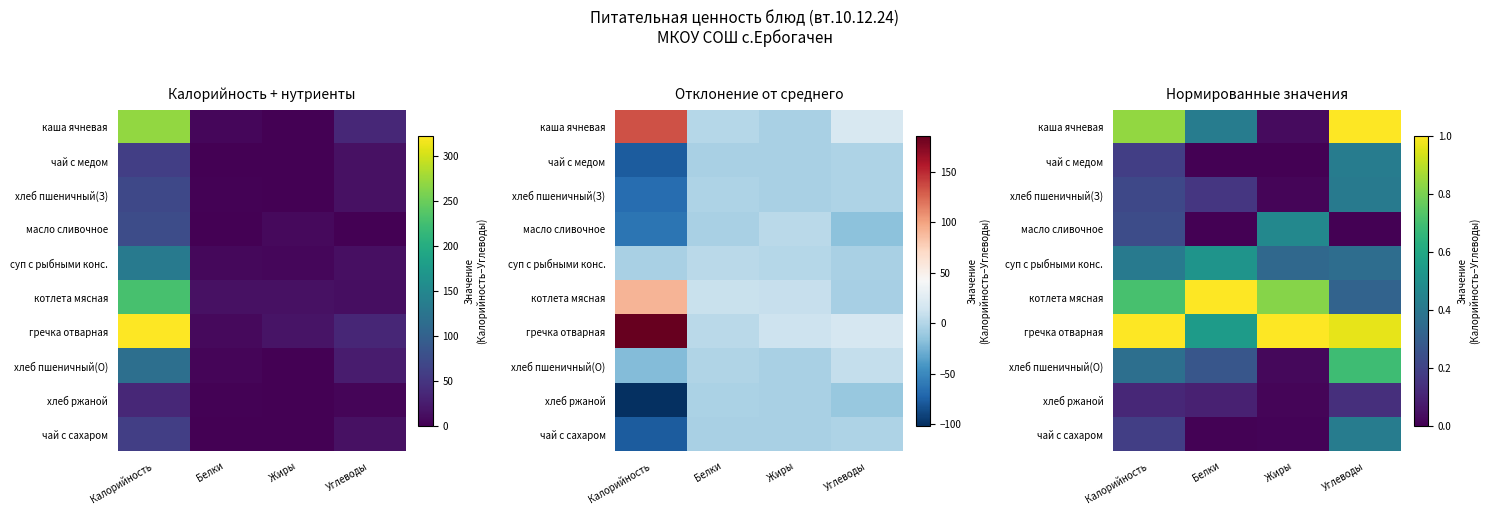

At which label does суп с рыбными конс. reach its minimum?

Жиры